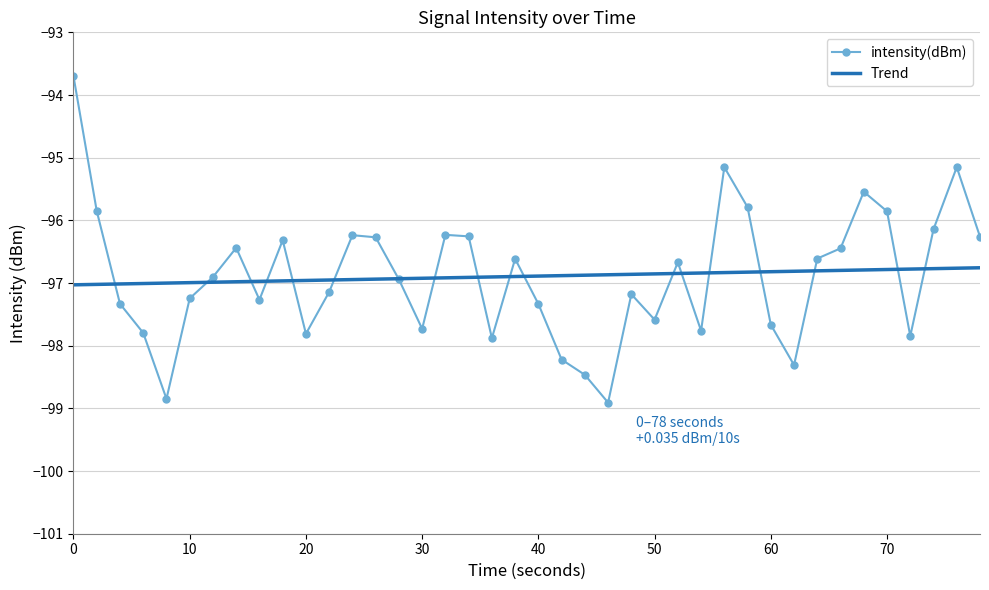

What is the minimum value for Trend?

-97.0